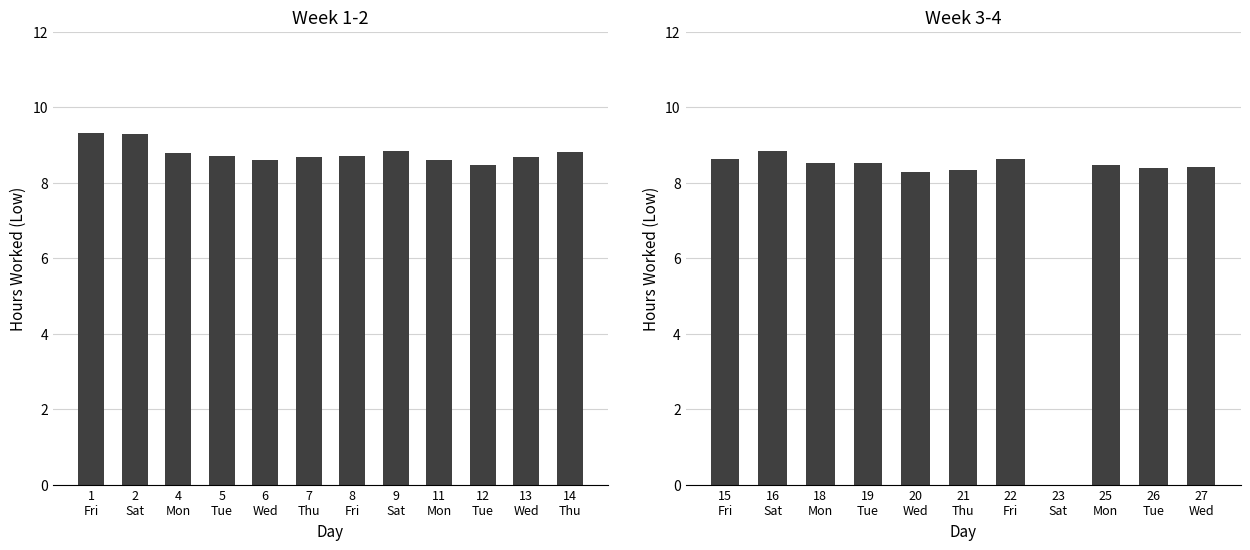

Are the bars grouped side by side (vs. stacked)?

No